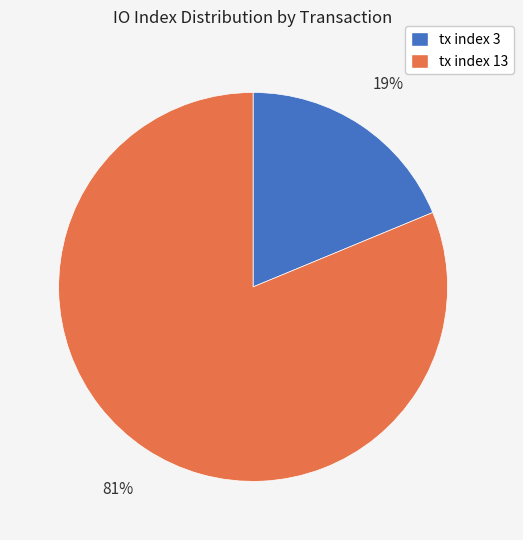

Does any single category account for the majority?

Yes